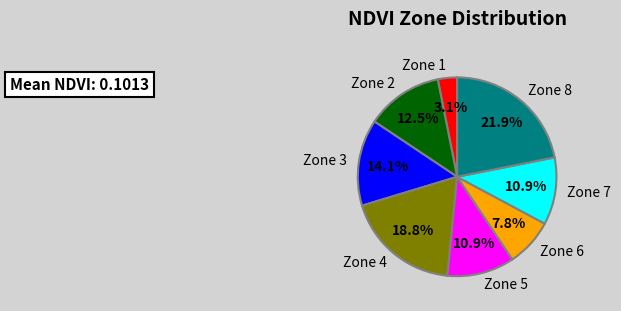

Is there a majority slice in this chart?

No